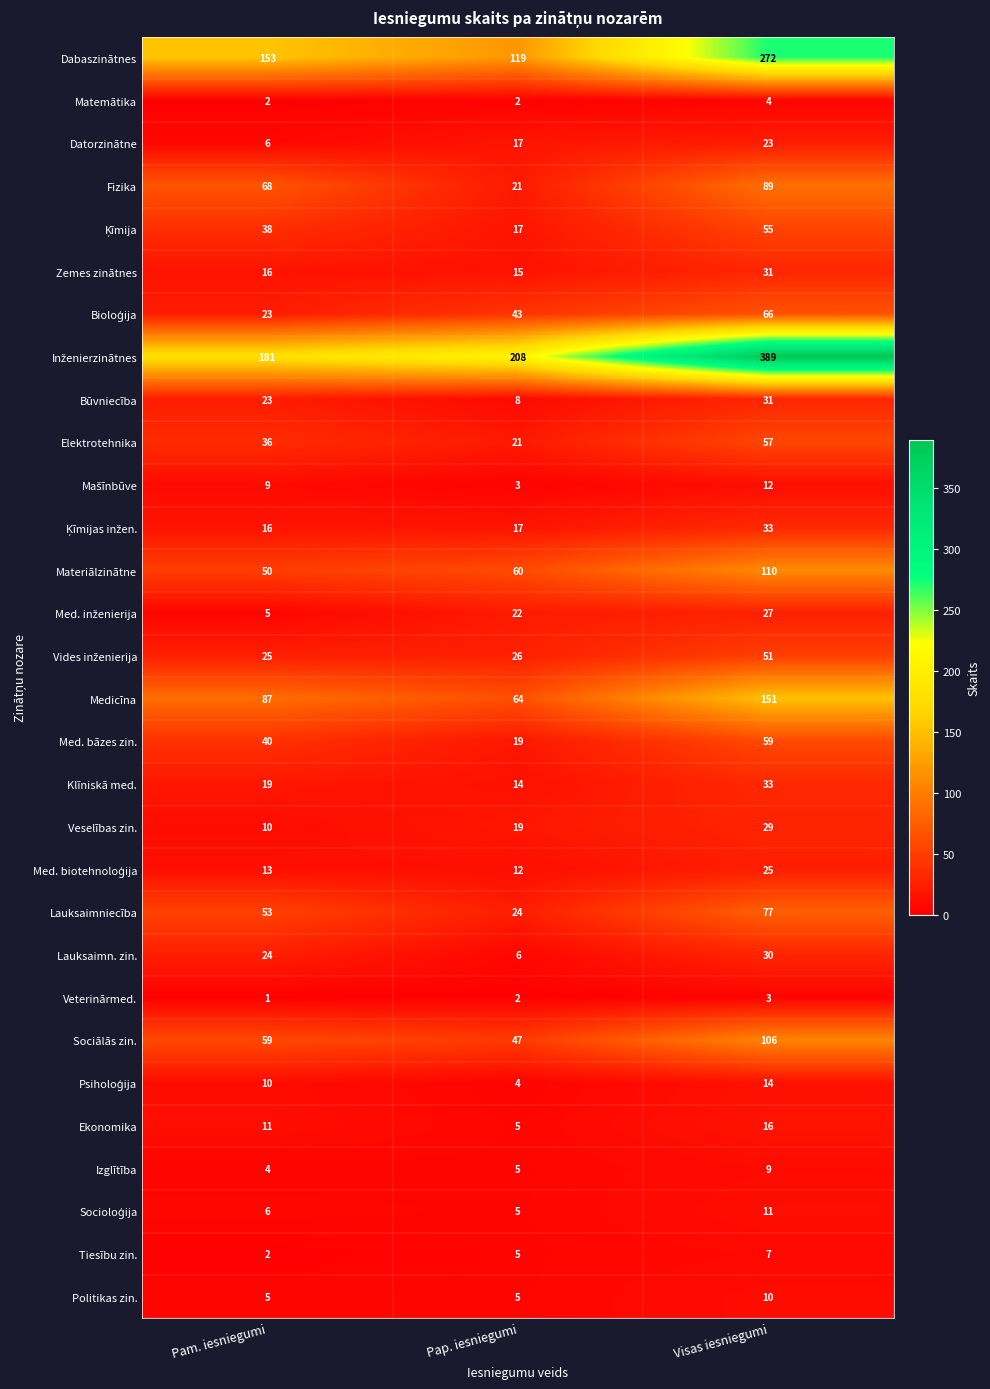

True or false: Tiesību zin. has a value of 7 at Pap. iesniegumi.

False